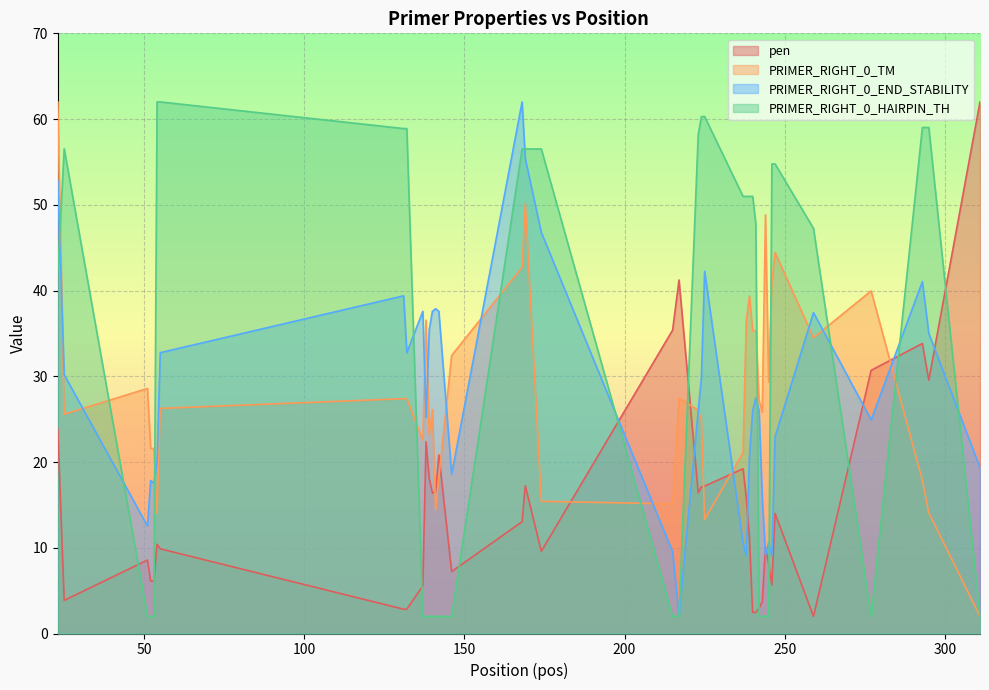

Rank the series at 243 from lowest to highest value.

PRIMER_RIGHT_0_HAIRPIN_TH, pen, PRIMER_RIGHT_0_END_STABILITY, PRIMER_RIGHT_0_TM